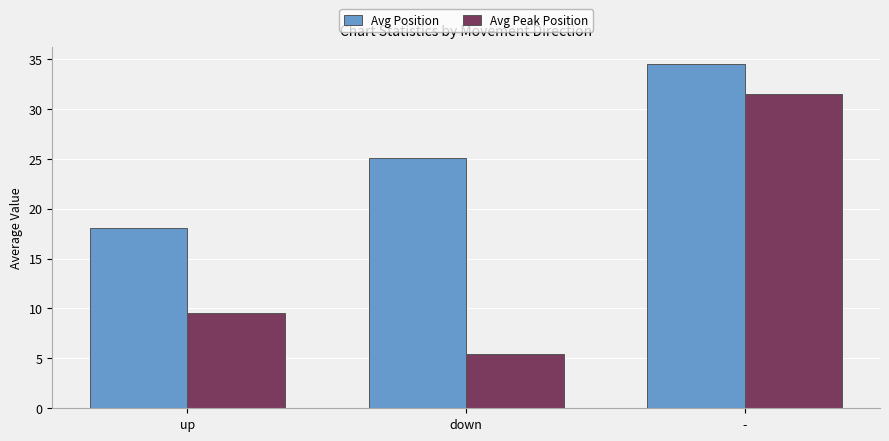

What is the sum of the Avg Peak Position values at up and down?

15.0